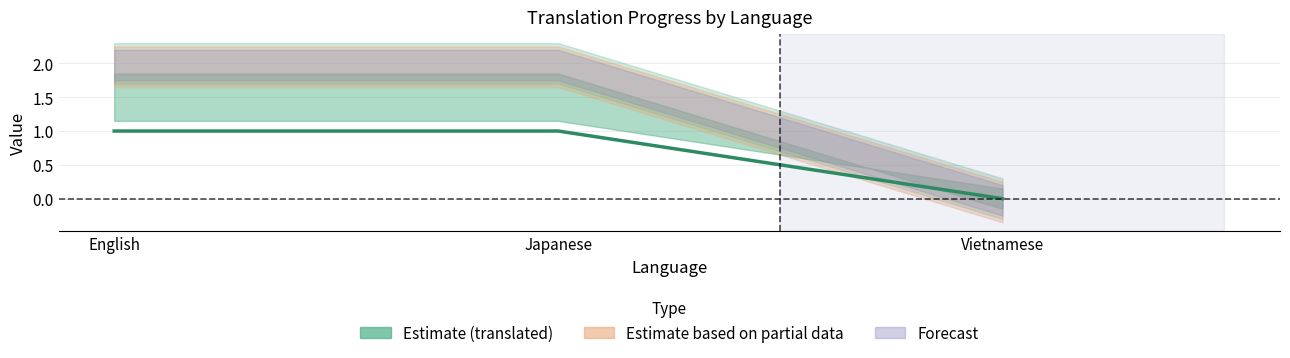

List the labels in order of value, largest first.

English, Japanese, Vietnamese